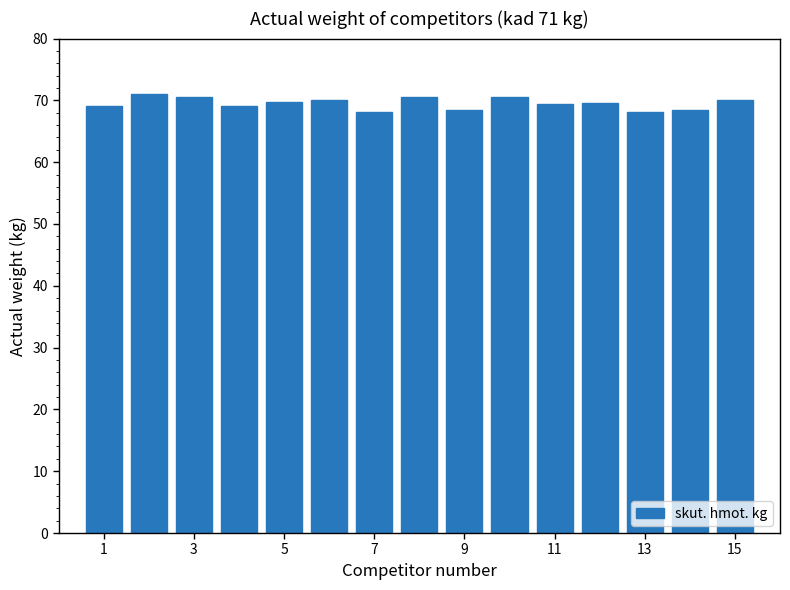

What is the value of the 3rd bar from the left?

70.5